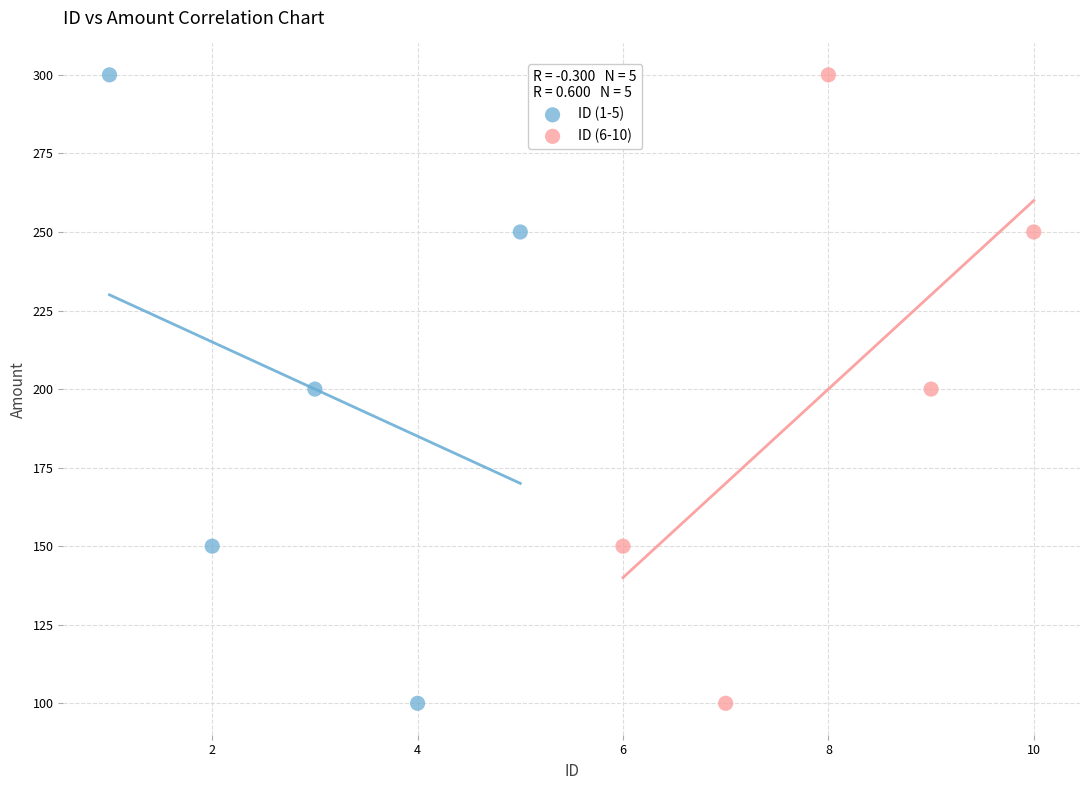

What are all the series names shown in the legend?

ID (1-5), ID (6-10)